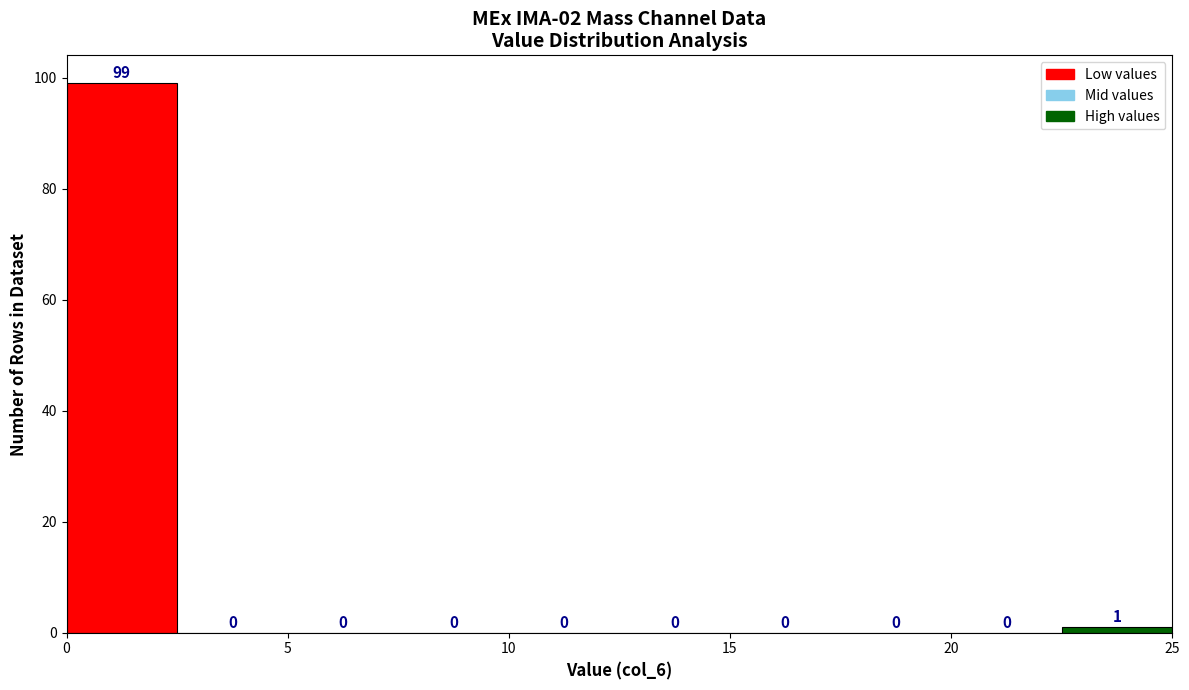

Reading left to right, list every bar in this chart as the range it spans on the x-axis followed by its height.

0.0 to 2.5: 99
2.5 to 5.0: 0
5.0 to 7.5: 0
7.5 to 10.0: 0
10.0 to 12.5: 0
12.5 to 15.0: 0
15.0 to 17.5: 0
17.5 to 20.0: 0
20.0 to 22.5: 0
22.5 to 25.0: 1